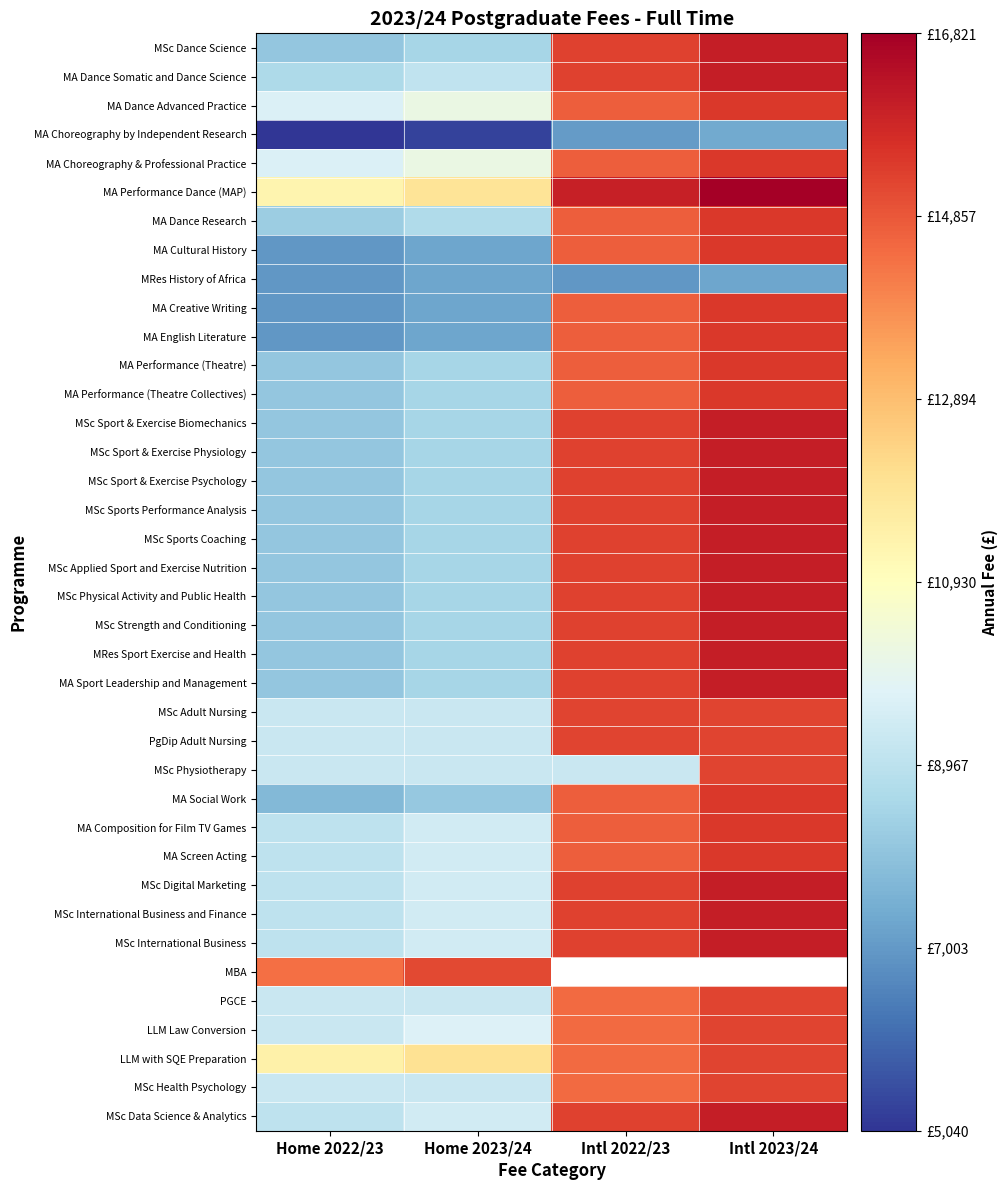

How many data points in MA Sport Leadership and Management are less than 15300?

2